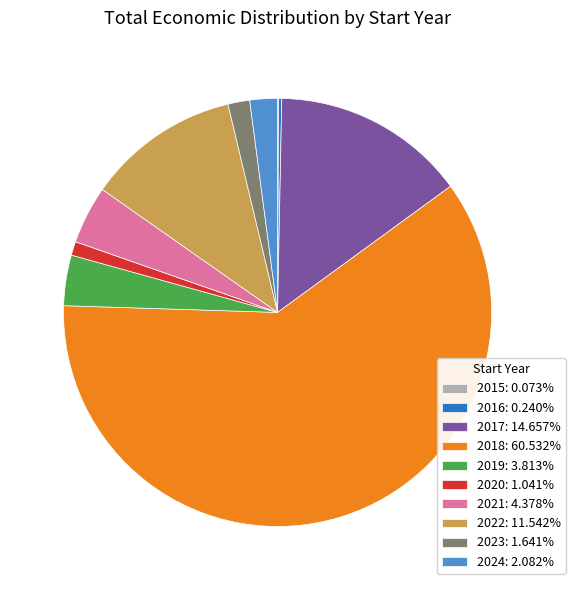

Which category accounts for the majority?

2018